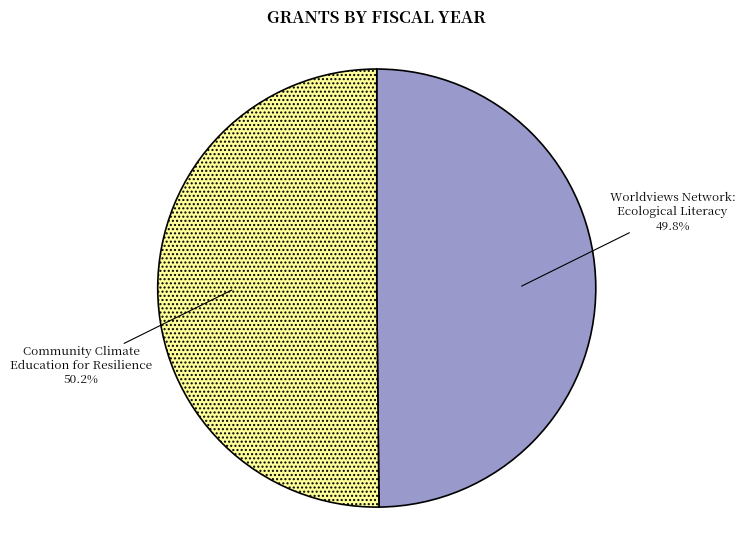

Is there a majority slice in this chart?

Yes